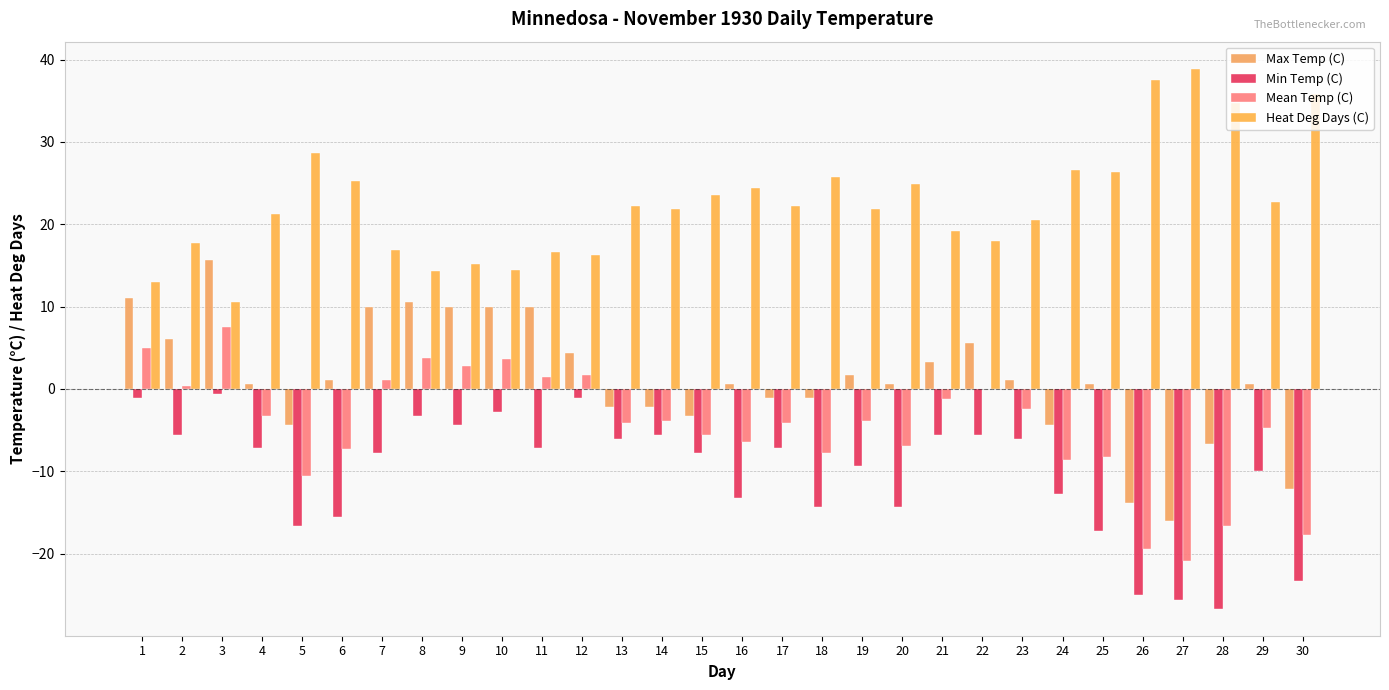

How many distinct data groups are displayed?

4